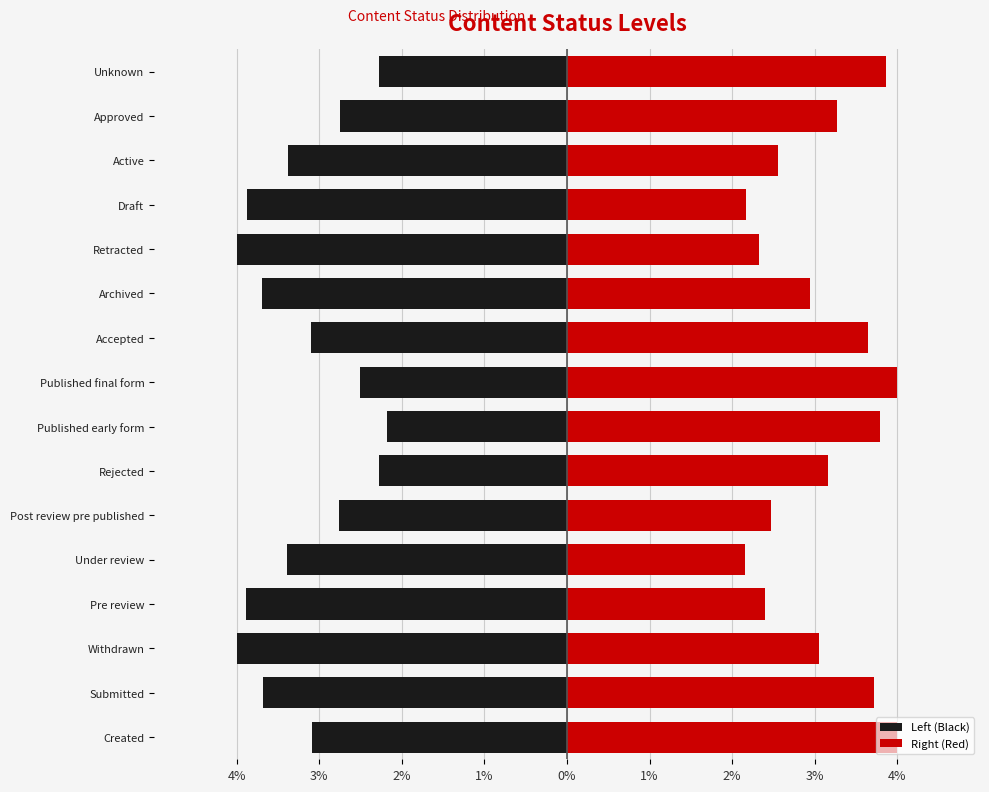

What is the spread (max minus min) of values at 4%?

7.1